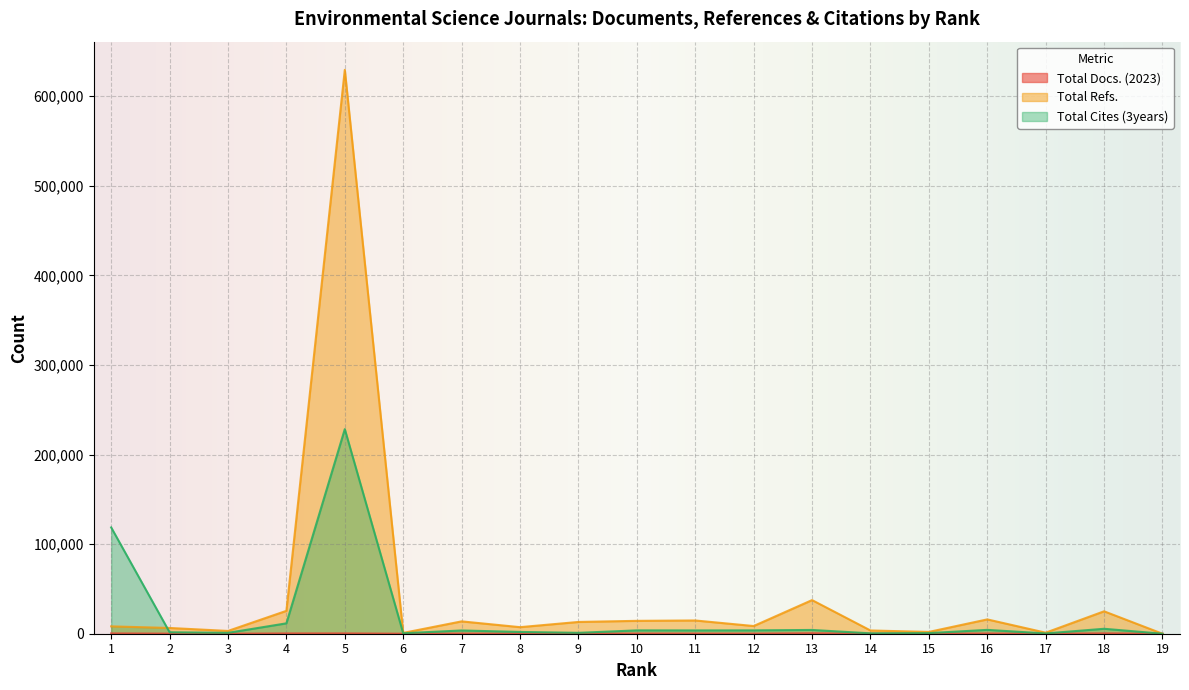

True or false: Total Refs. and Total Docs. (2023) intersect in this chart.

False